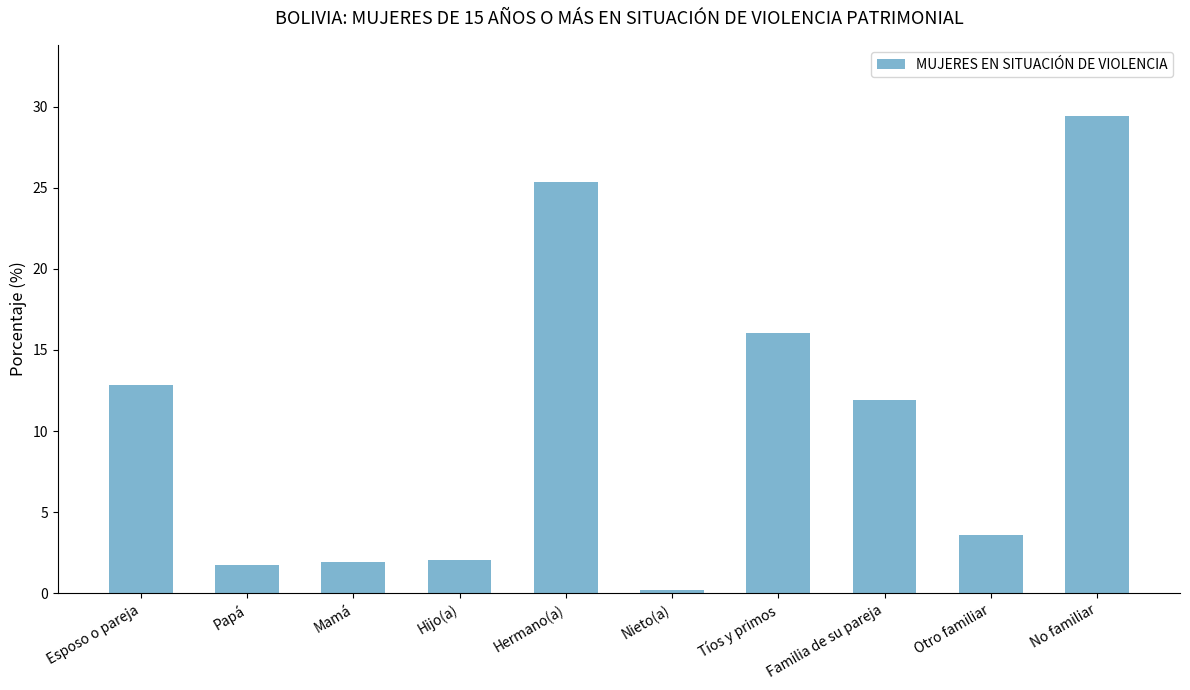

What is the sum of all values?

105.1